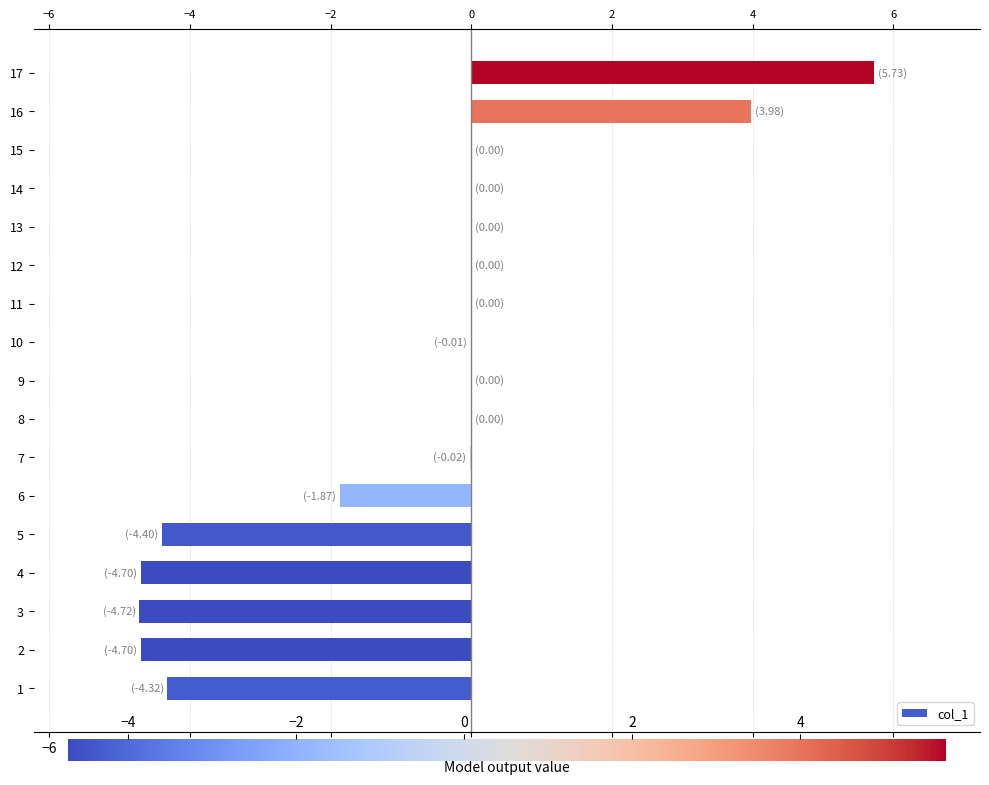

What is the difference between the maximum and second lowest values?

10.4